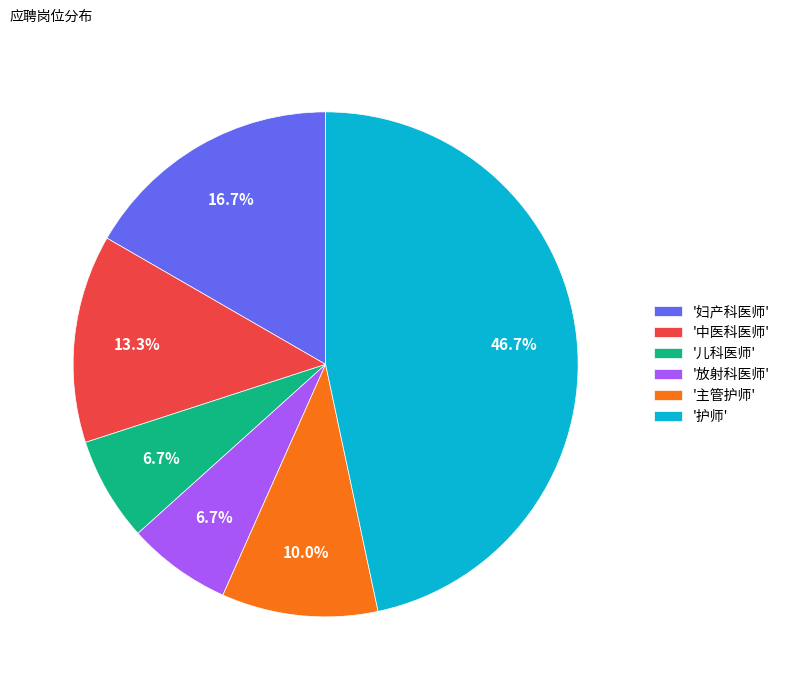

To the nearest percent, what is the average slice percentage?

17%